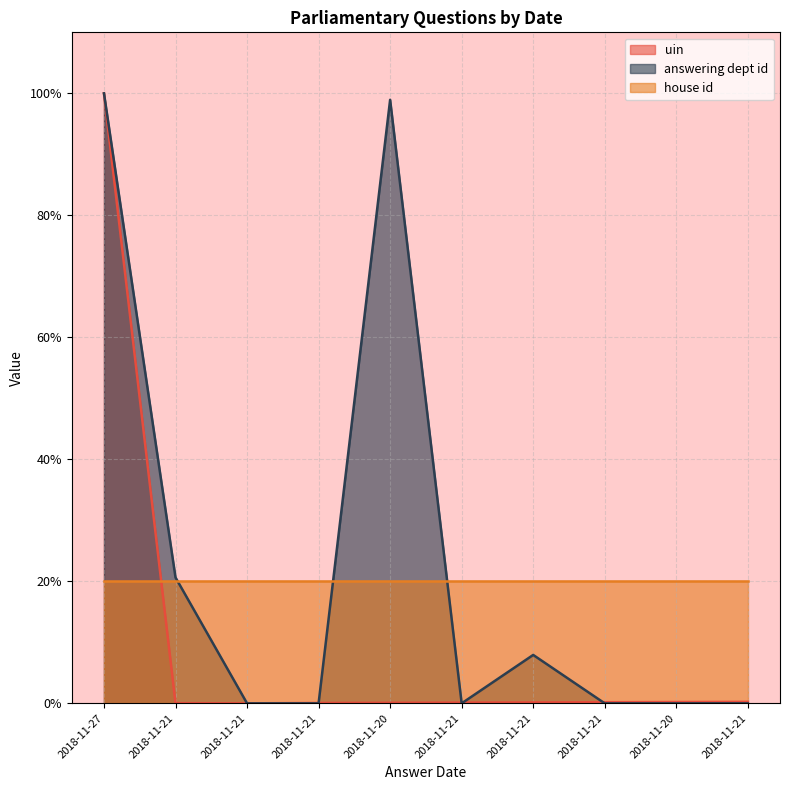

How many intersections are there between uin and answering dept id?

4